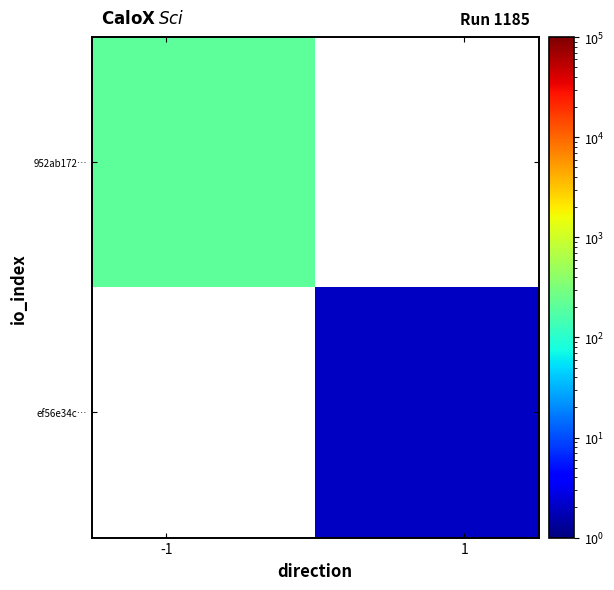

Which series has the widest spread of values?

952ab172…